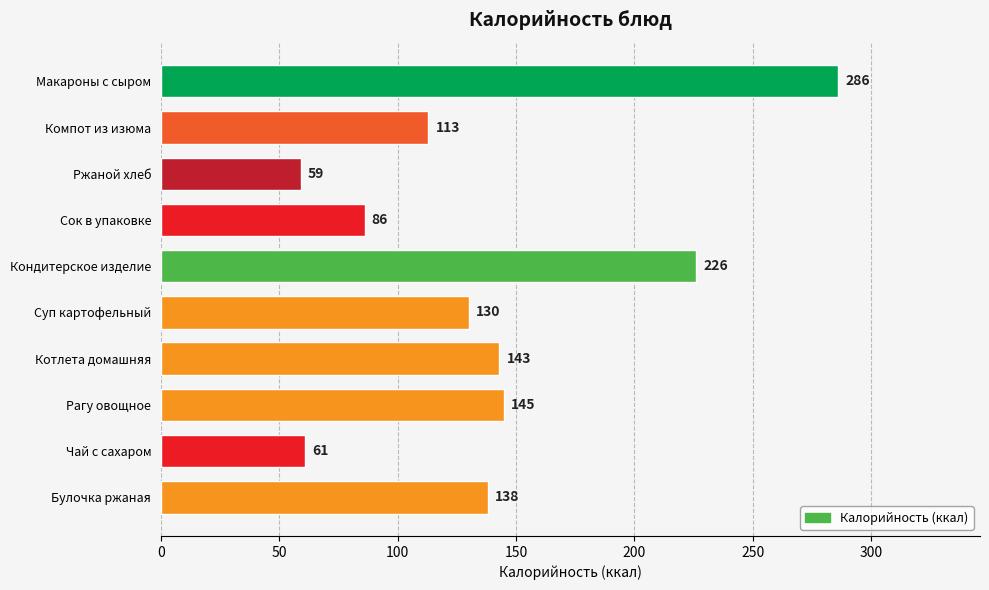

Does the chart contain any negative values?

No